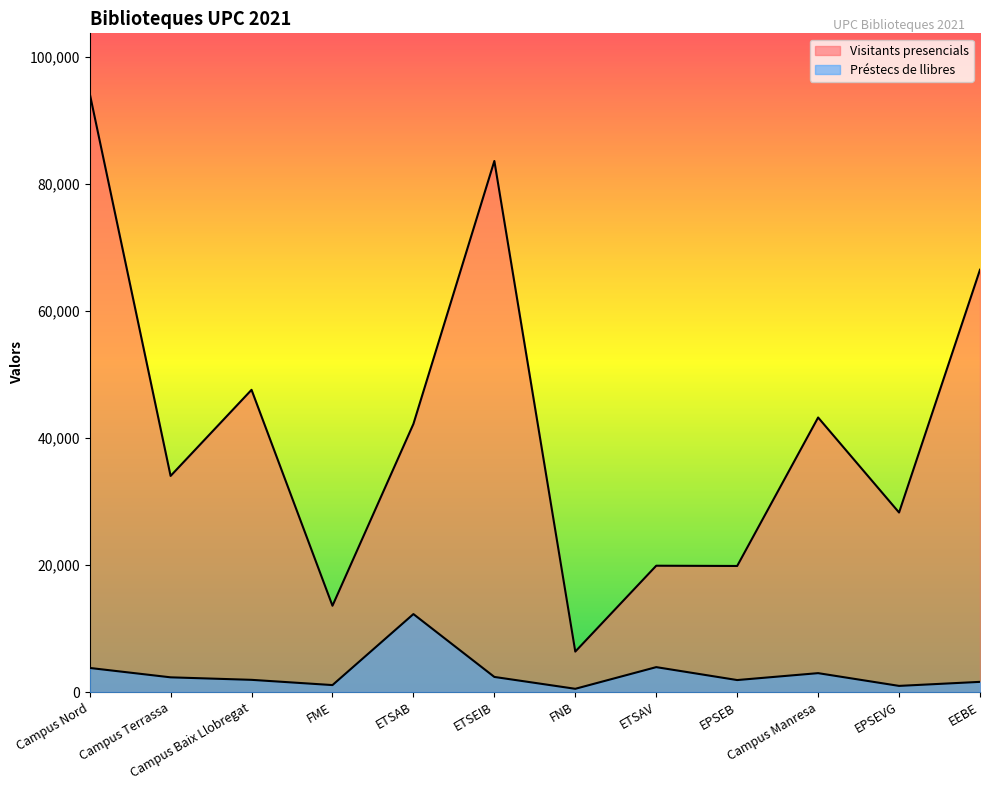

Between Campus Nord and Campus Manresa, which series saw the biggest shift?

Visitants presencials